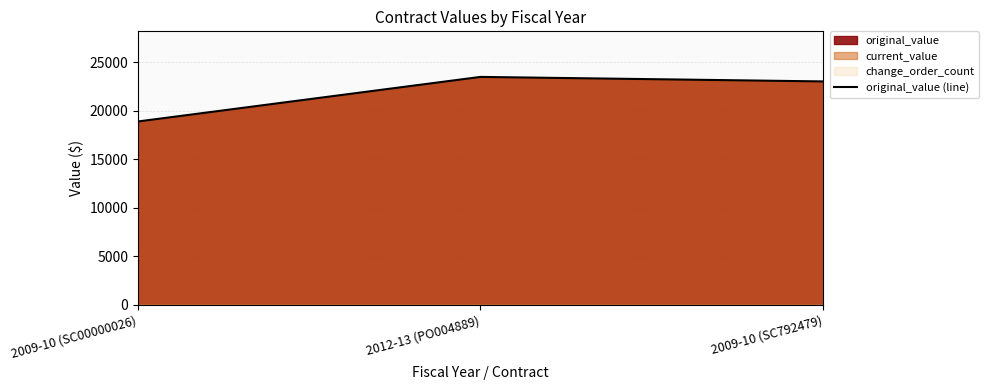

What is the difference between the values at 2009-10 (SC00000026) and 2009-10 (SC792479)?

4125